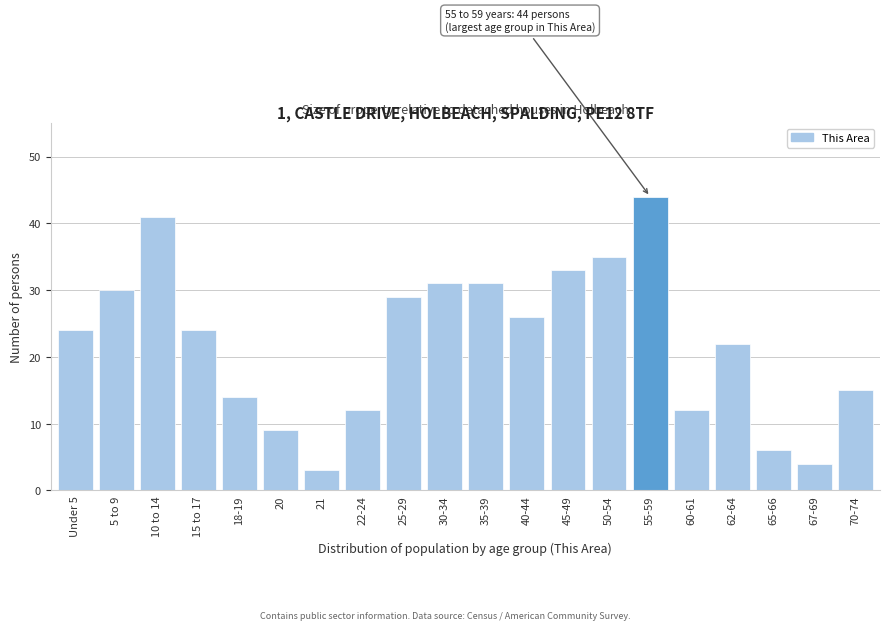

Reading left to right, what are all the values shown in this chart?

24	30	41	24	14	9	3	12	29	31	31	26	33	35	44	12	22	6	4	15